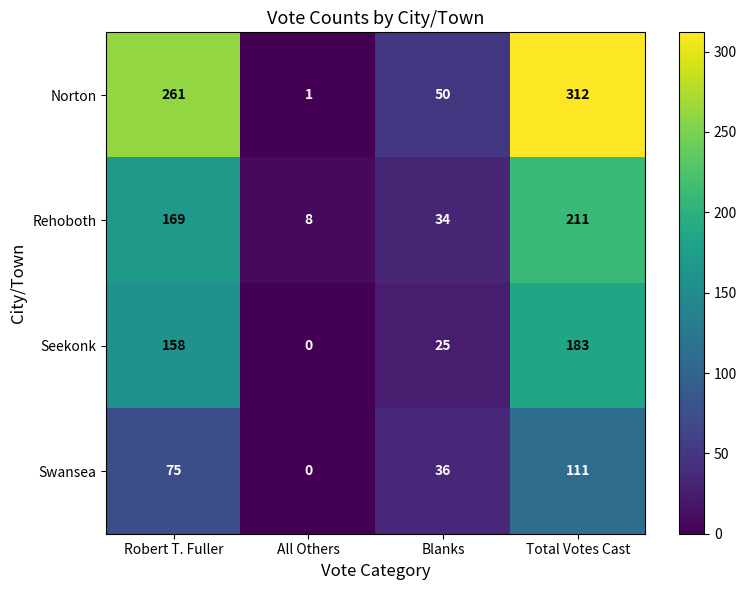

Is it true that Rehoboth equals 4 at All Others?

False